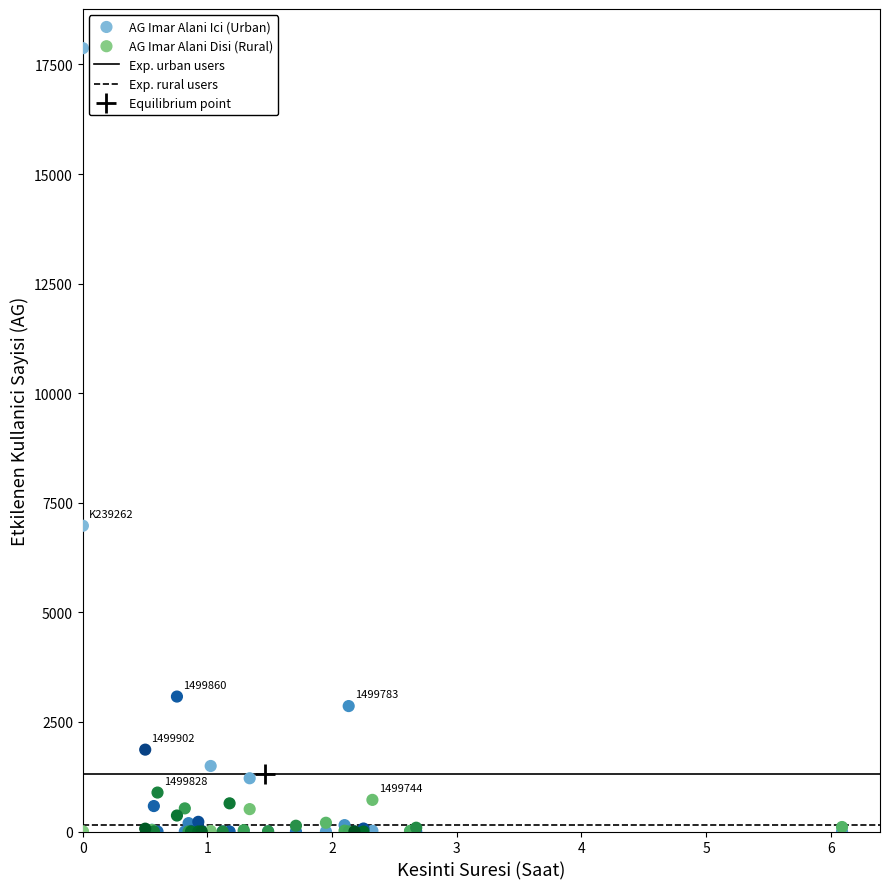

Which series contains the highest Y value?

AG Imar Alani Ici (Urban)